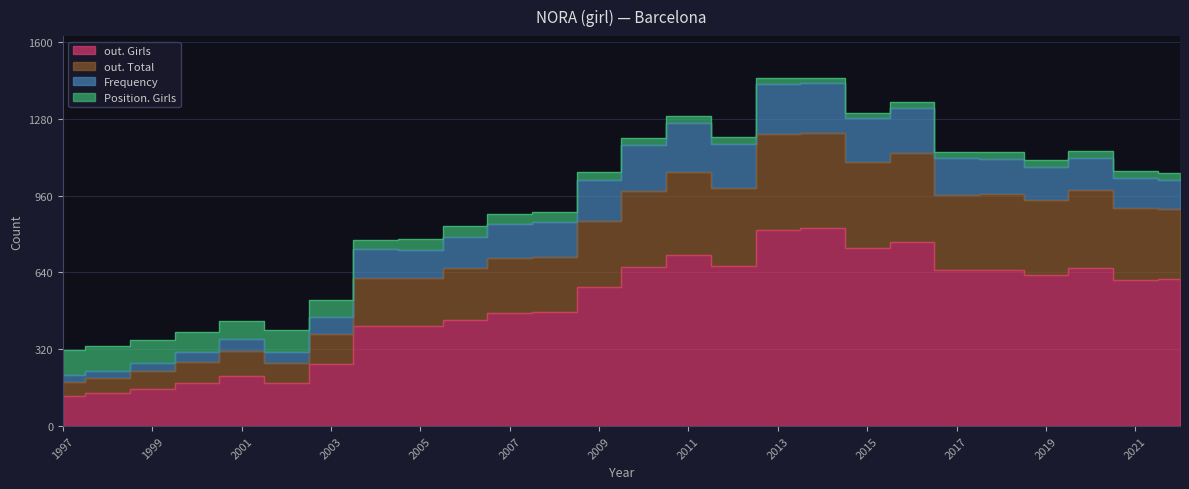

The value of out. Total at 2016 is 1137. True or false?

True